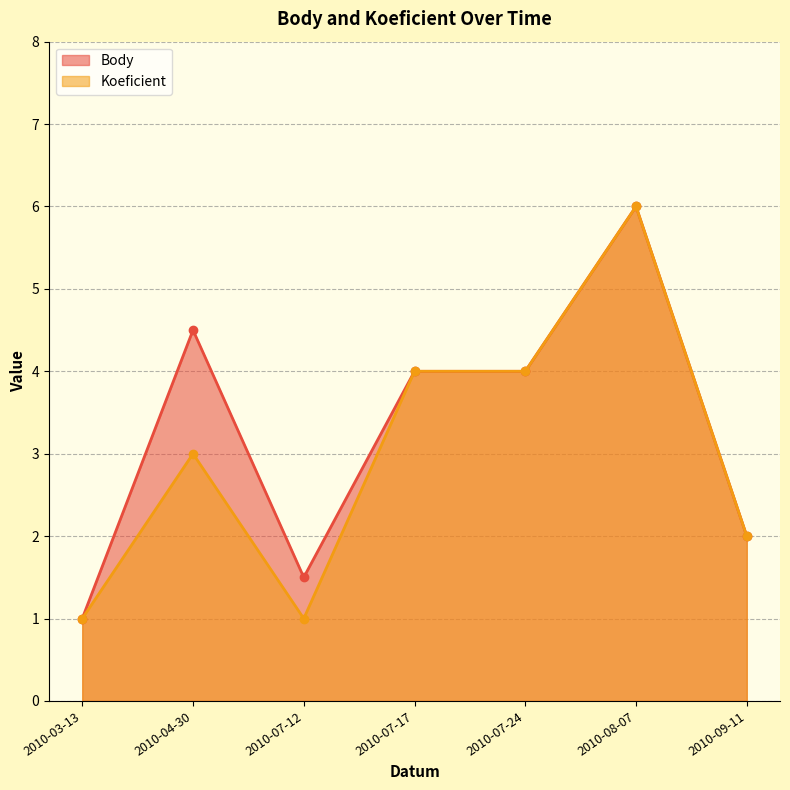

What is the label of the 6th point from the left?

2010-08-07